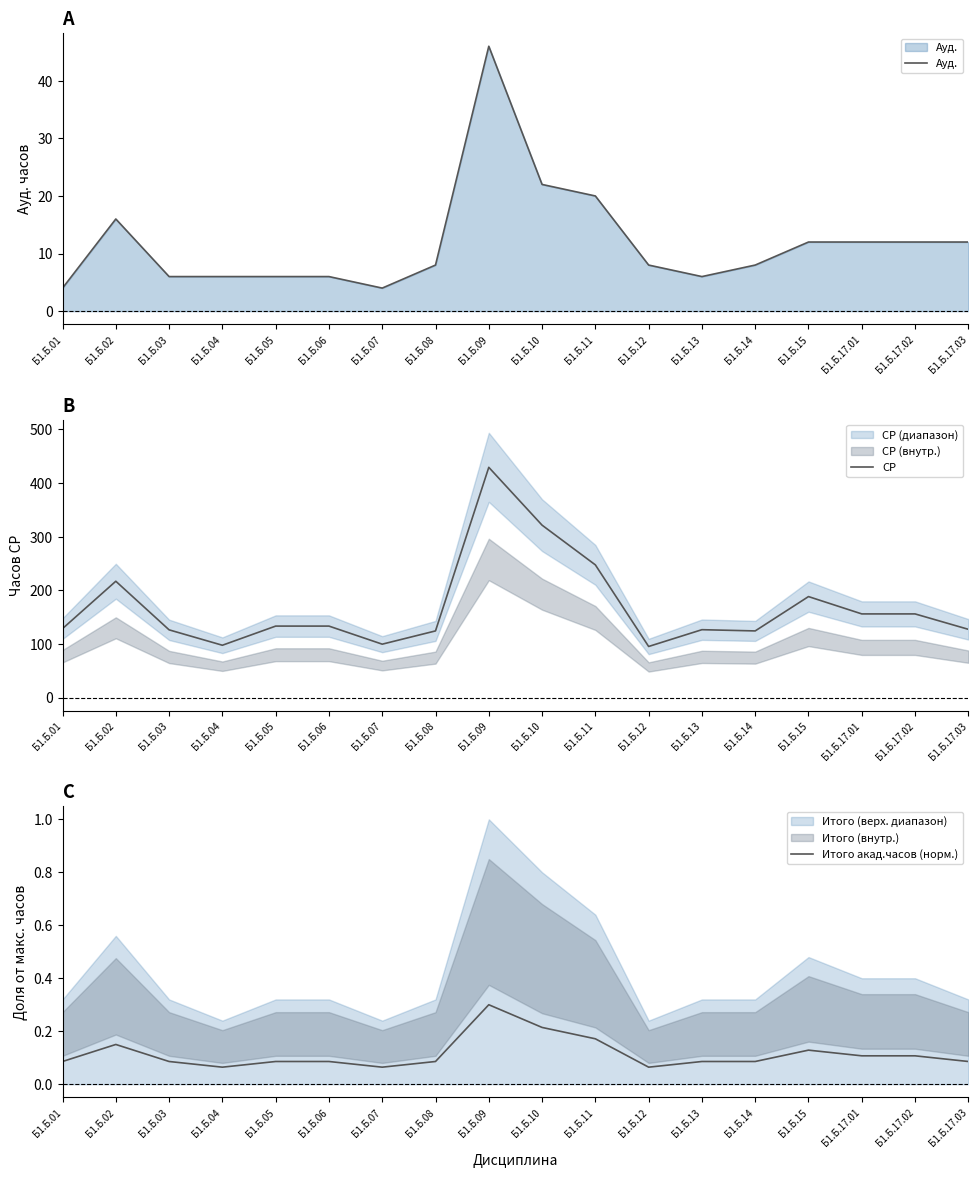

Which has a higher value, Б1.Б.17.03 or Б1.Б.10?

Б1.Б.10